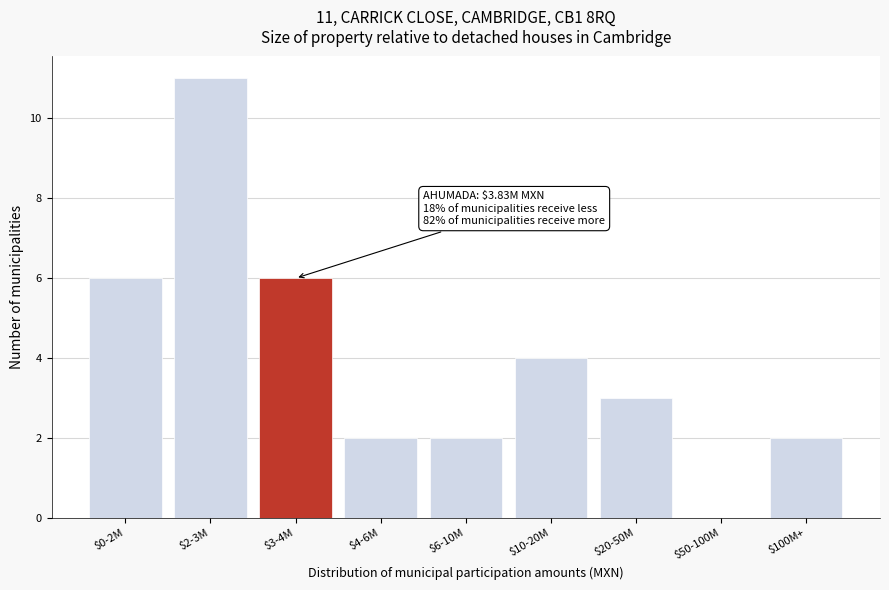

What is the sum of all values?

36